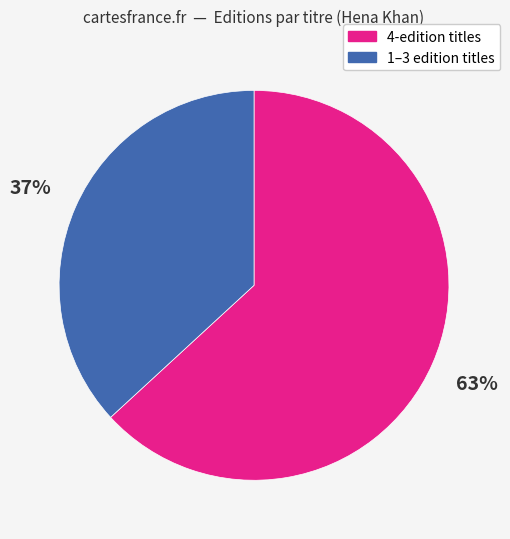

The 1–3 edition titles slice represents 46% of the pie. True or false?

False